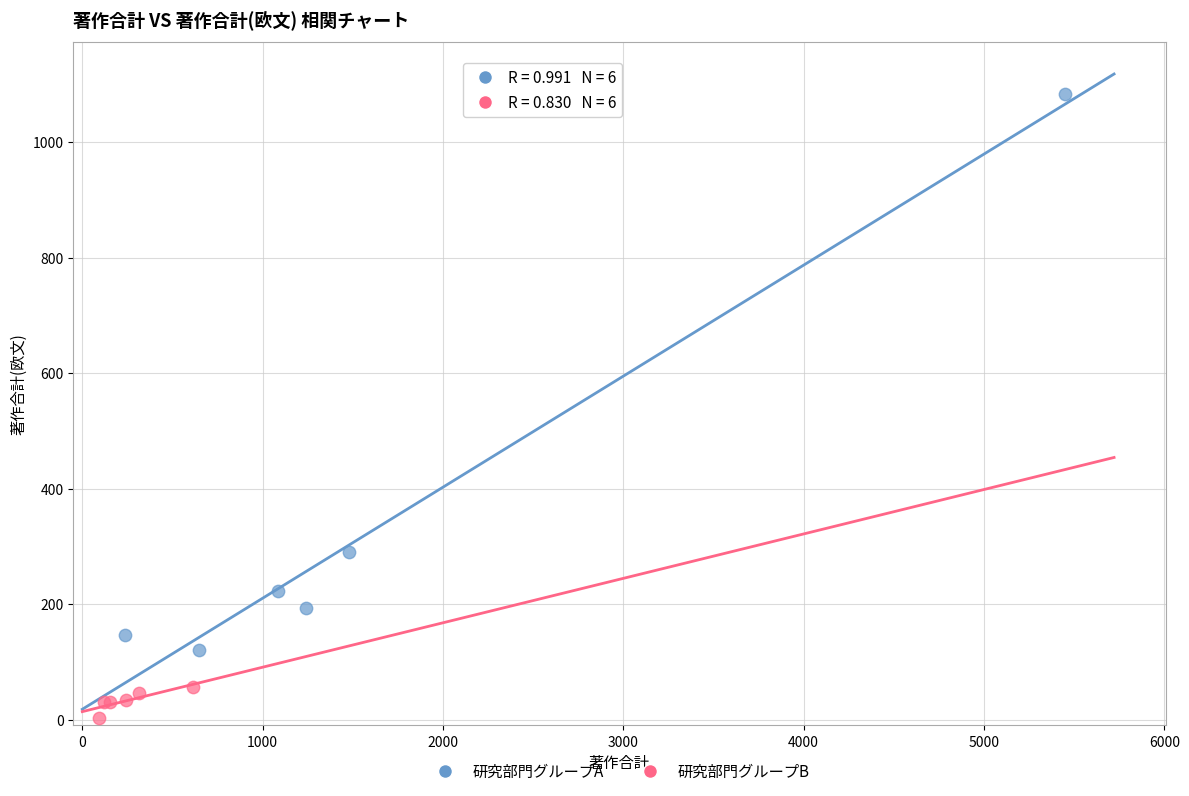

Which series contains the highest Y value?

研究部門グループA